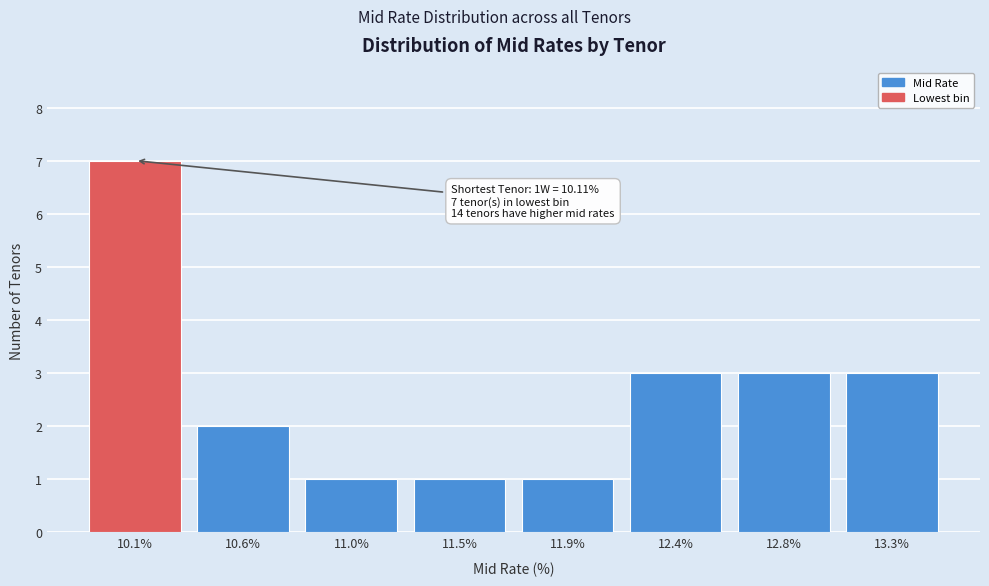

Reading right to left, transcribe all the data shown in this chart.

3	3	3	1	1	1	2	7